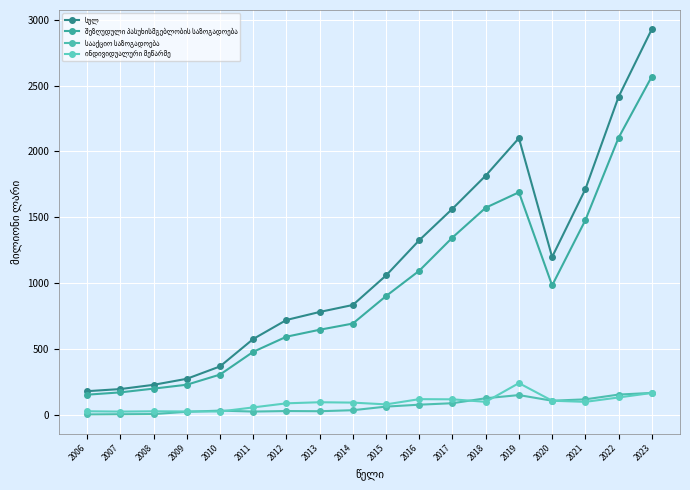

How many series are shown in this chart?

4